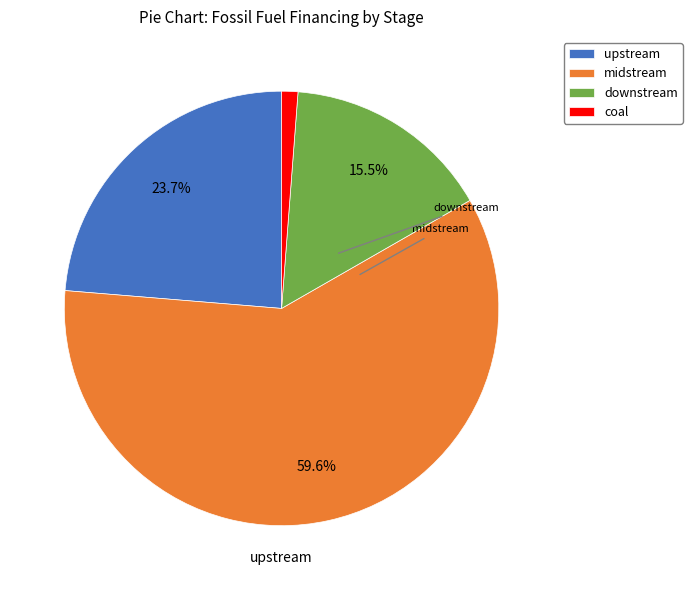

What is the majority slice?

midstream